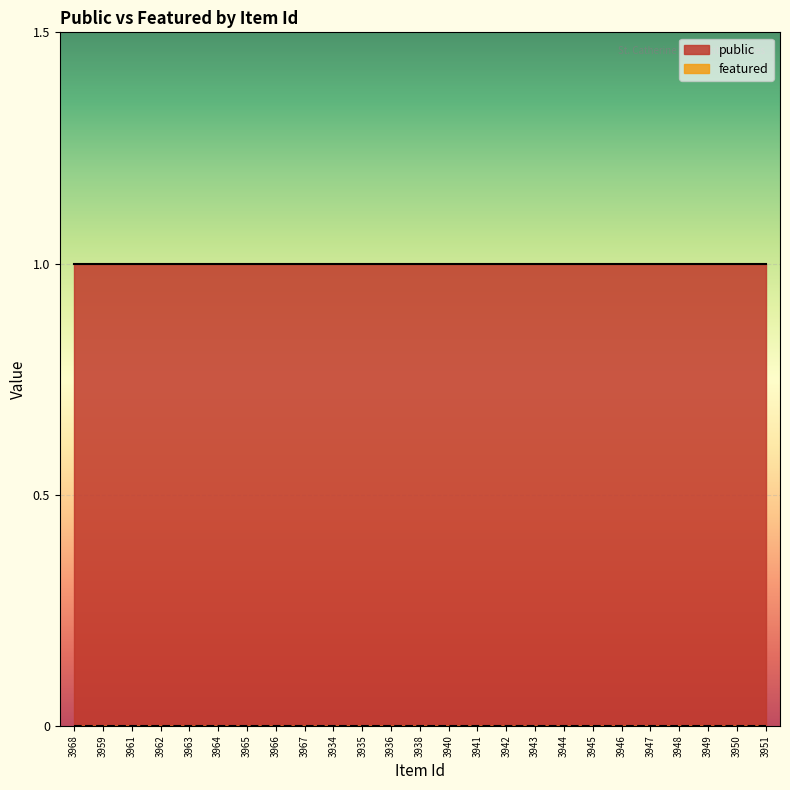

Reading right to left, extract all data points from this chart.

public: 1	1	1	1	1	1	1	1	1	1	1	1	1	1	1	1	1	1	1	1	1	1	1	1	1
featured: 0	0	0	0	0	0	0	0	0	0	0	0	0	0	0	0	0	0	0	0	0	0	0	0	0